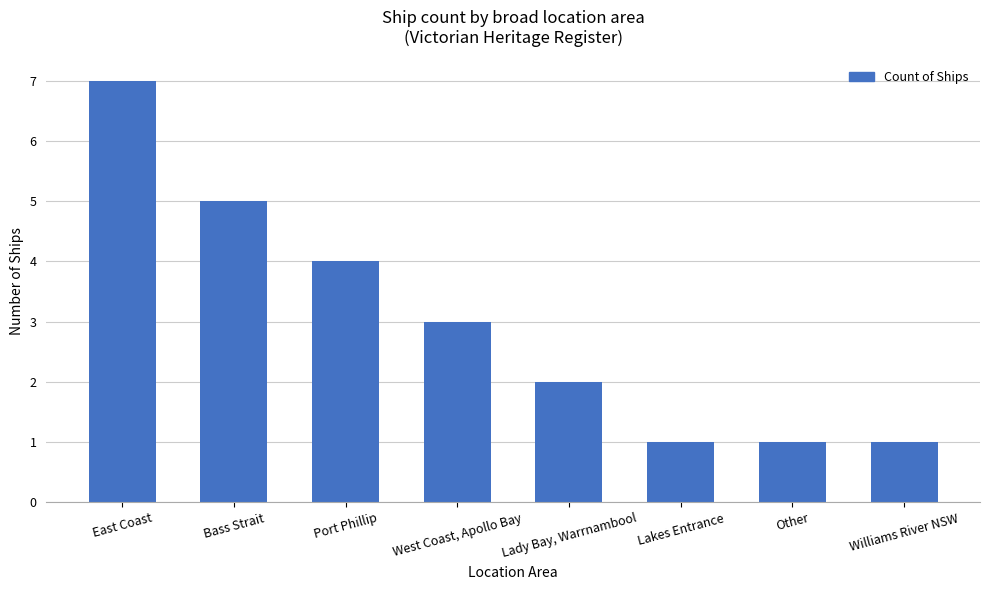

What is the label of the 7th bar from the right?

Bass Strait